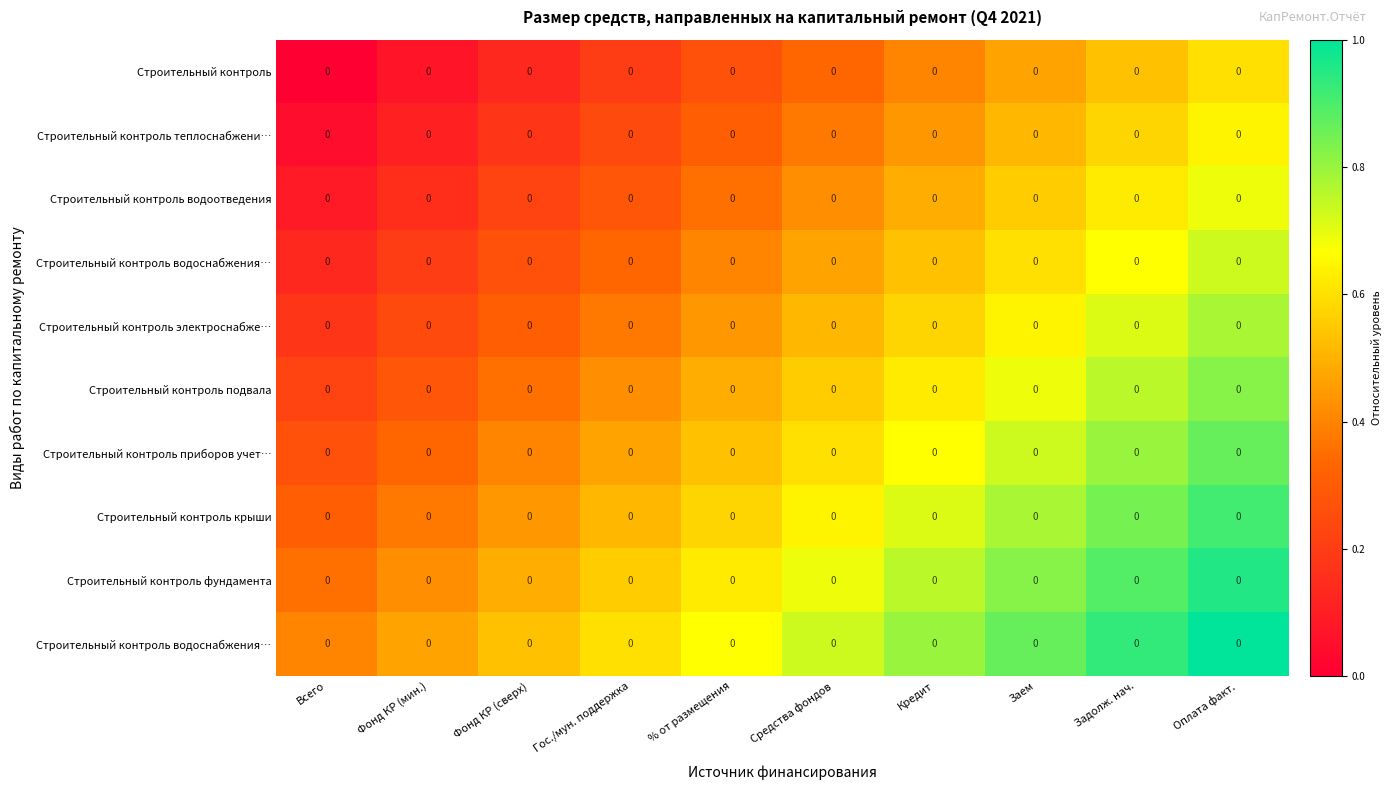

Which has a higher value, Средства фондов or Фонд КР (мин.)?

Средства фондов